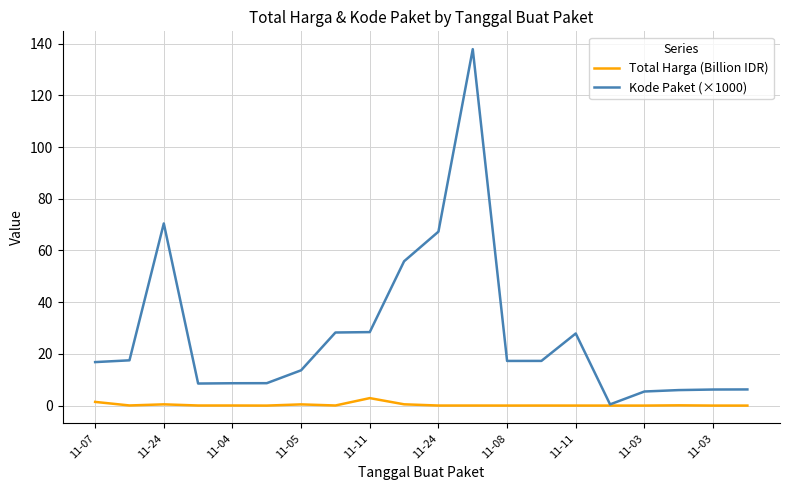

List the series in order of their peak value, highest first.

Kode Paket (×1000), Total Harga (Billion IDR)